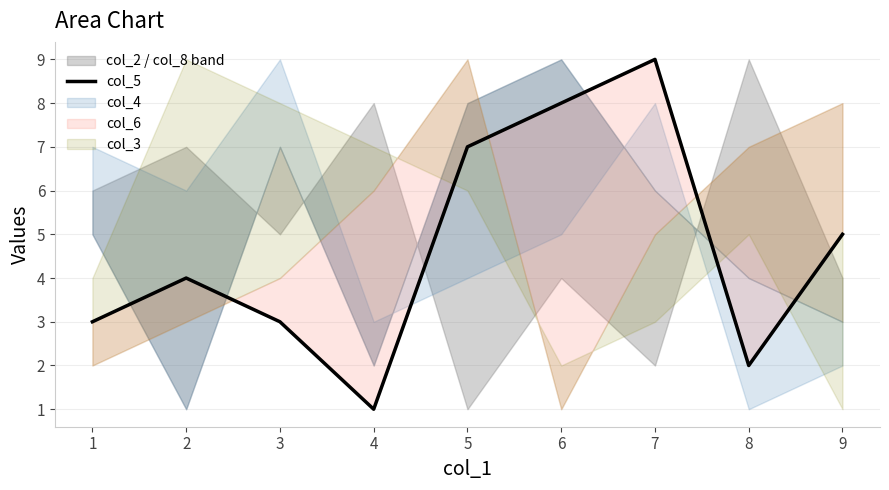

How many values exceed 4?

4